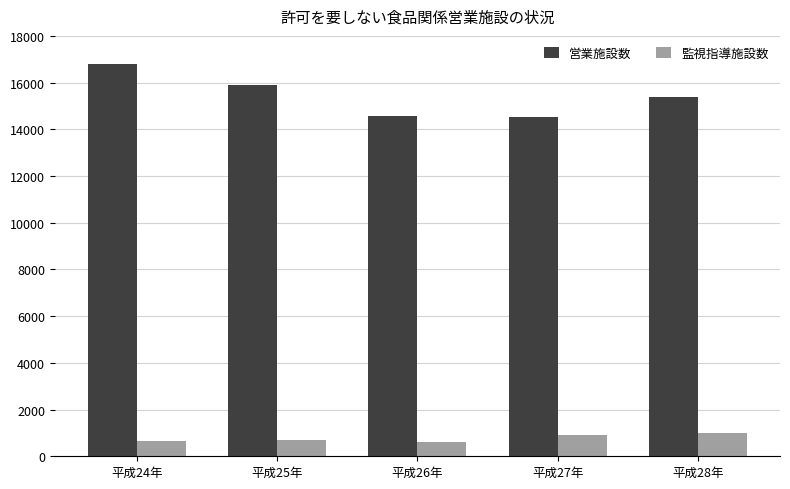

What are all the series names shown in the legend?

営業施設数, 監視指導施設数